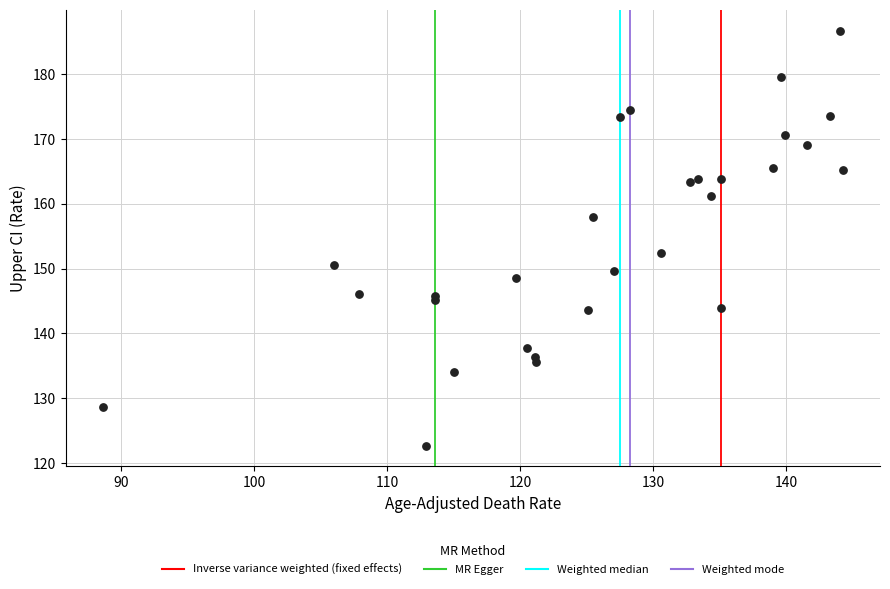

What Y value in the scatter plot is closest to 154?

152.4